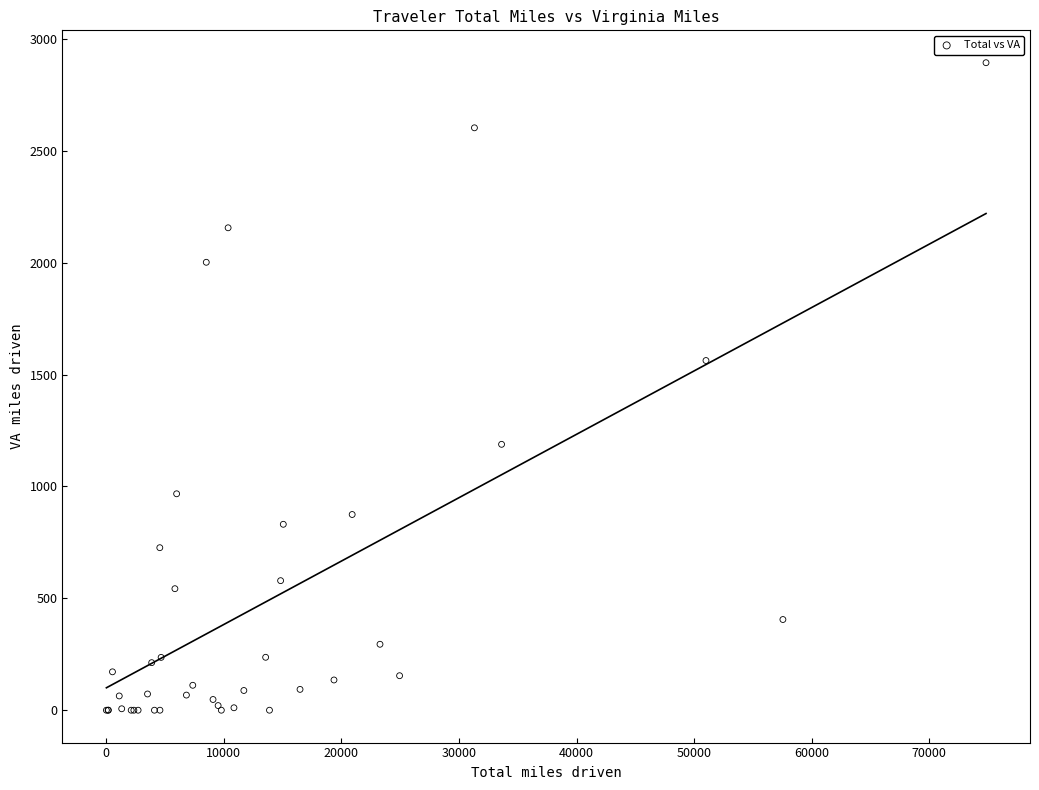

What Y value in the scatter plot is closest to 1446?

1562.7